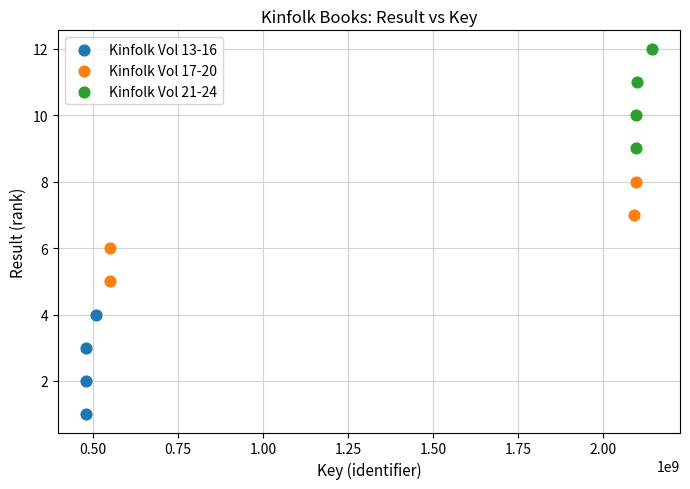

Which series contains the lowest Y value?

Kinfolk Vol 13-16